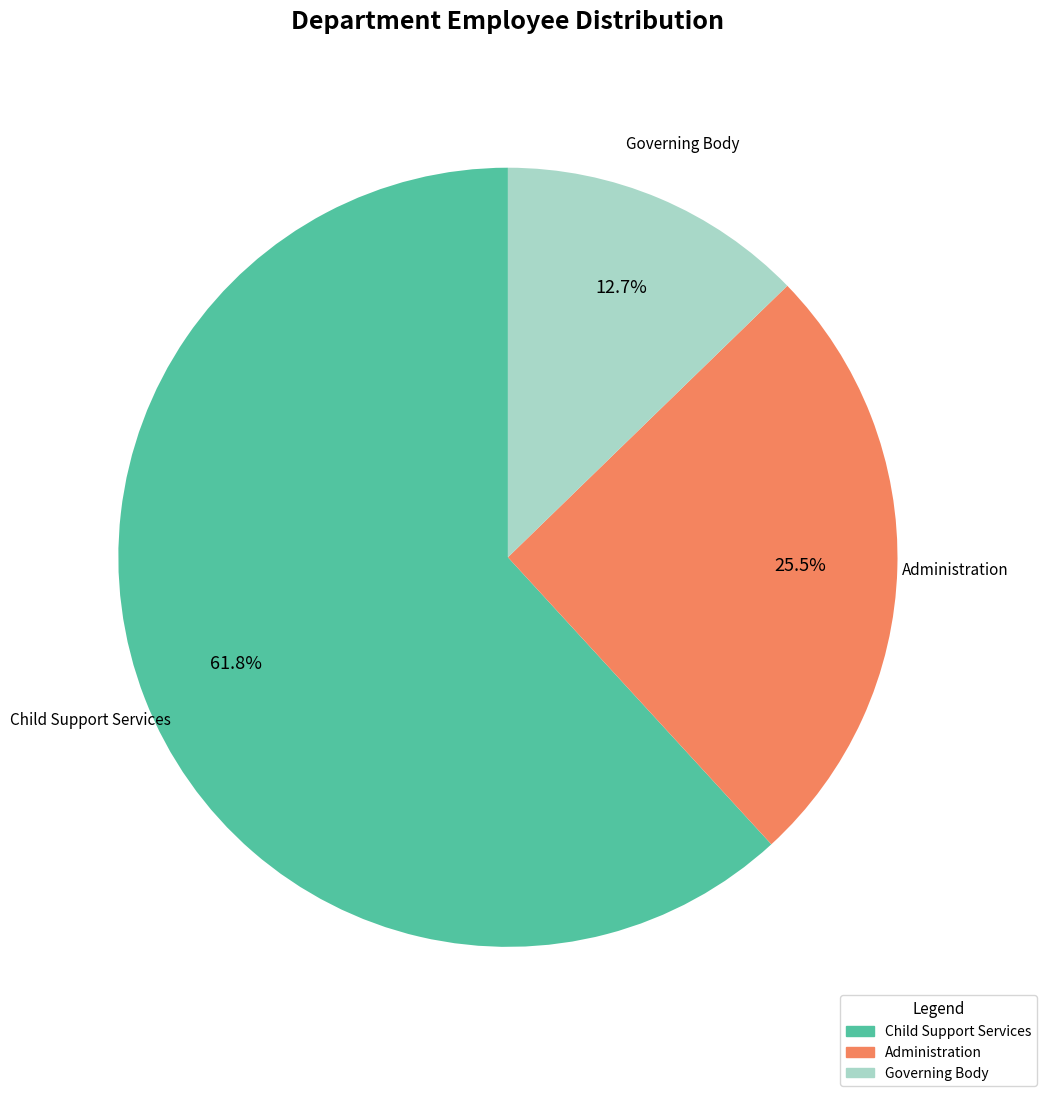

Between Administration and Child Support Services, which is larger?

Child Support Services